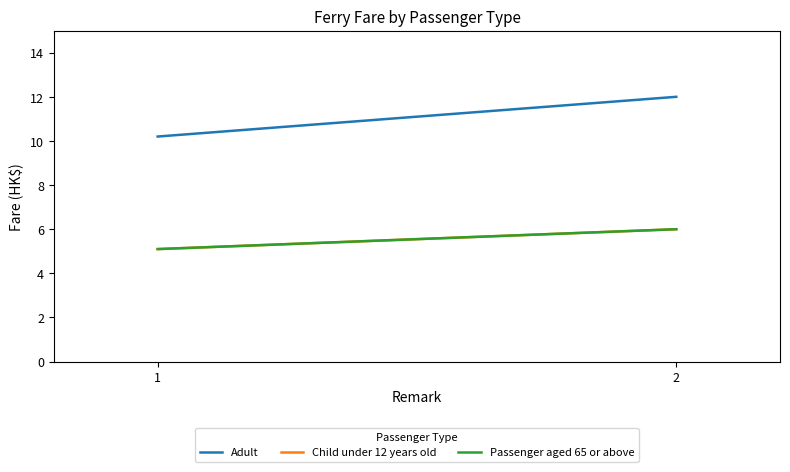

What are all the series names shown in the legend?

Adult, Child under 12 years old, Passenger aged 65 or above